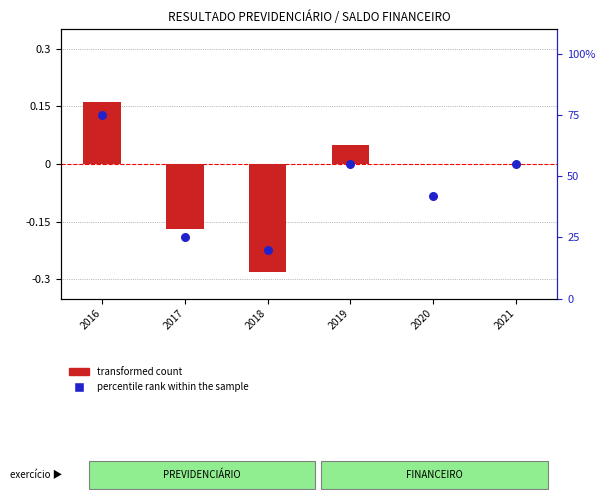

What is the total value across all series at 2020?

42.0